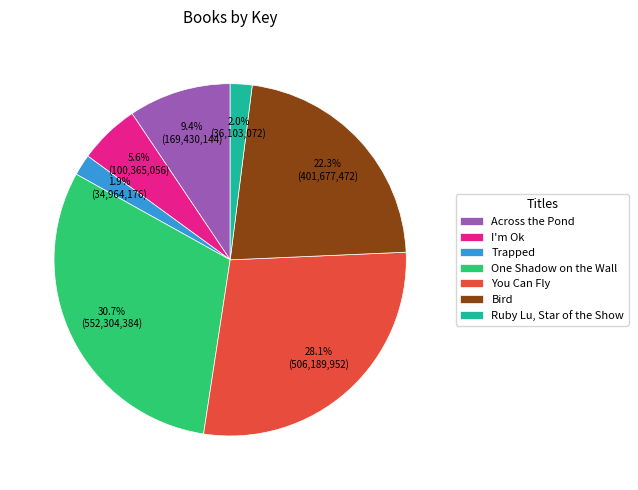

Which category has the biggest portion of the pie?

One Shadow on the Wall